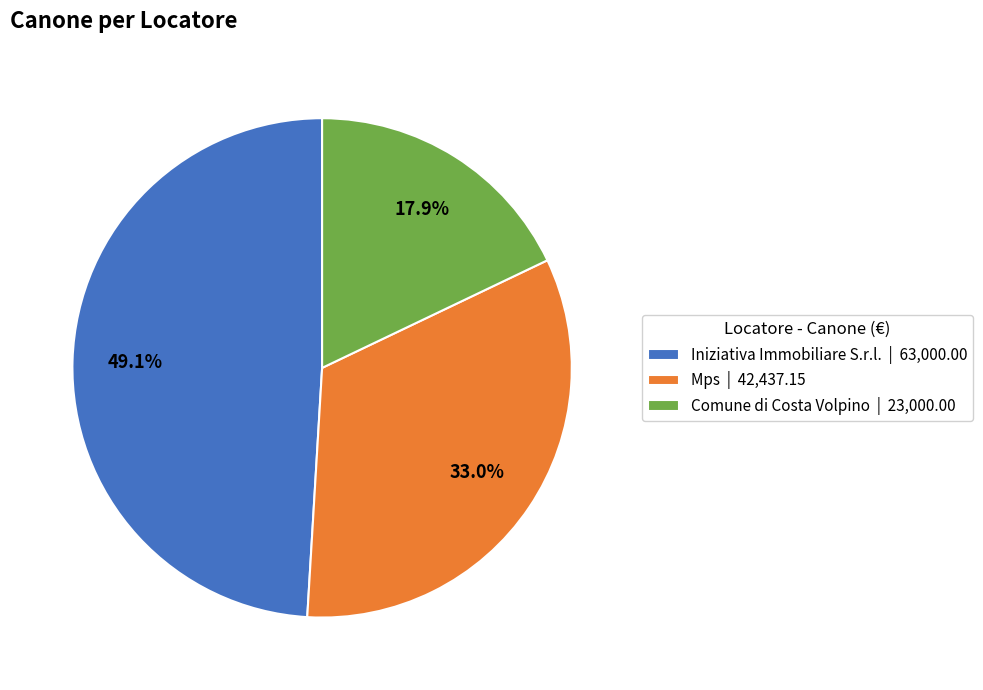

What percentage do Comune di Costa Volpino and Iniziativa Immobiliare S.r.l. together represent?

67.0%